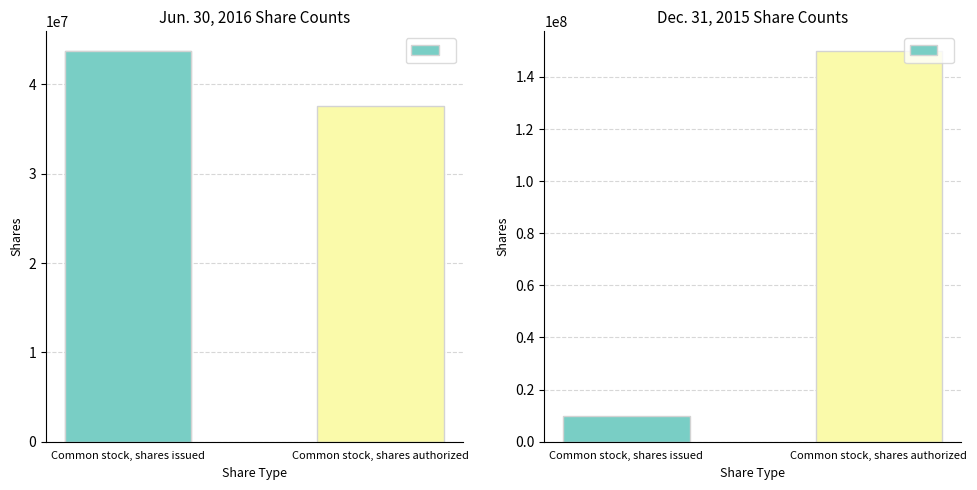

List the series in order of their peak value, highest first.

Dec. 31, 2015, Jun. 30, 2016